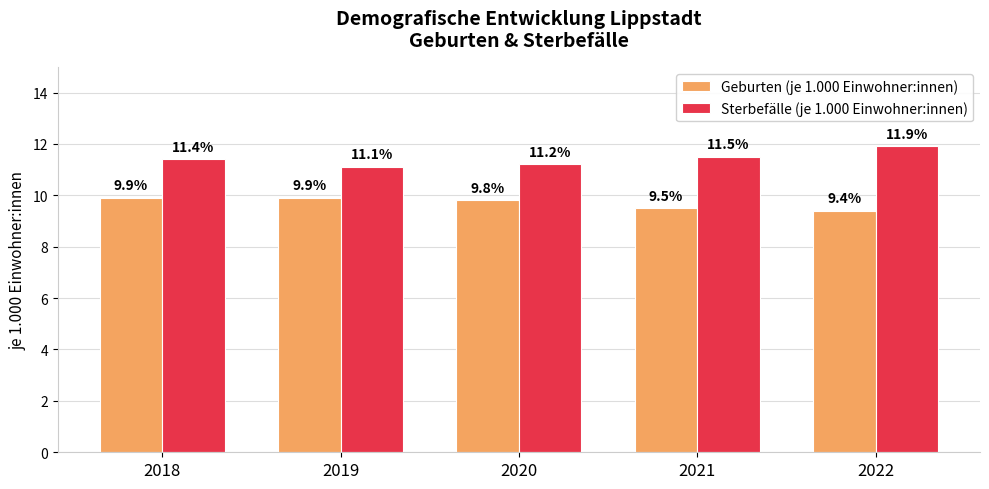

How many data points does each series have?

5